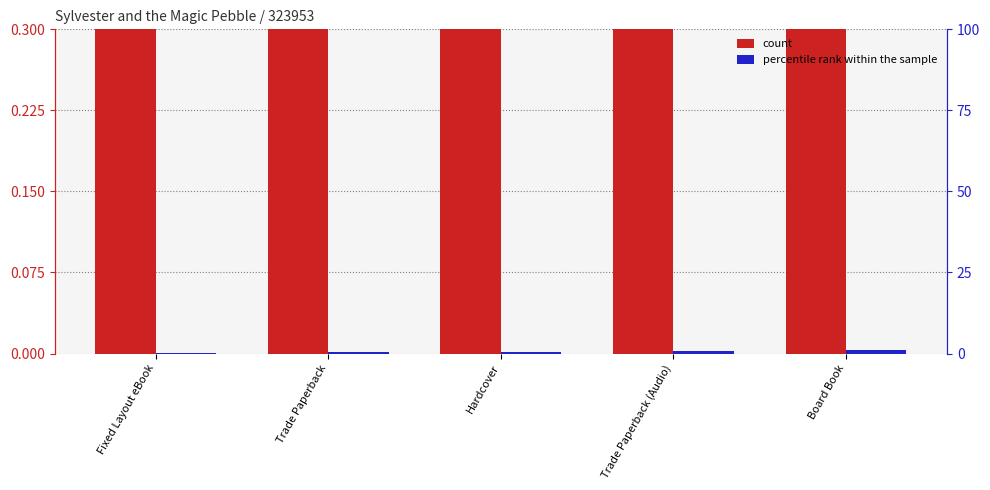

What is the greatest value displayed?

1.0